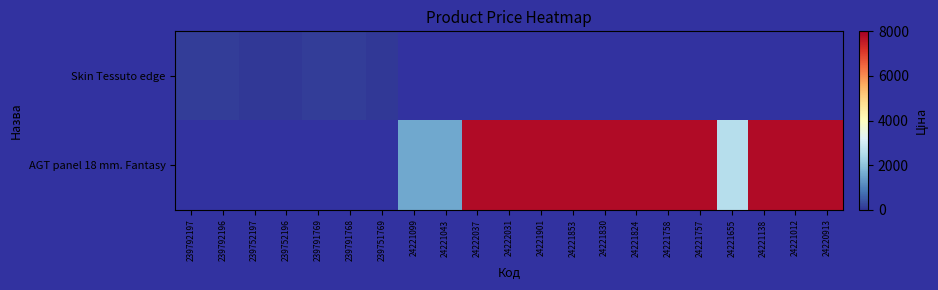

What is the greatest value displayed?

7792.9